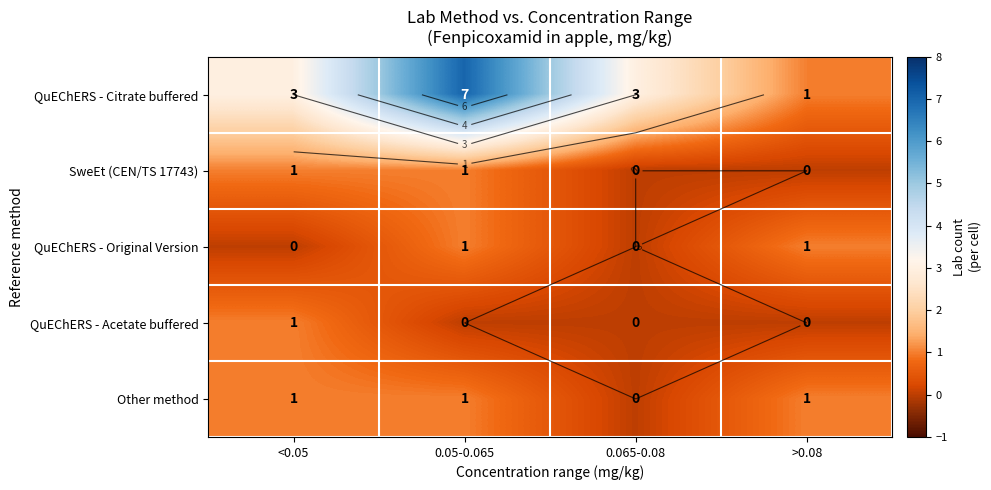

What is the sum of the QuEChERS - Original Version values at <0.05 and 0.05-0.065?

1